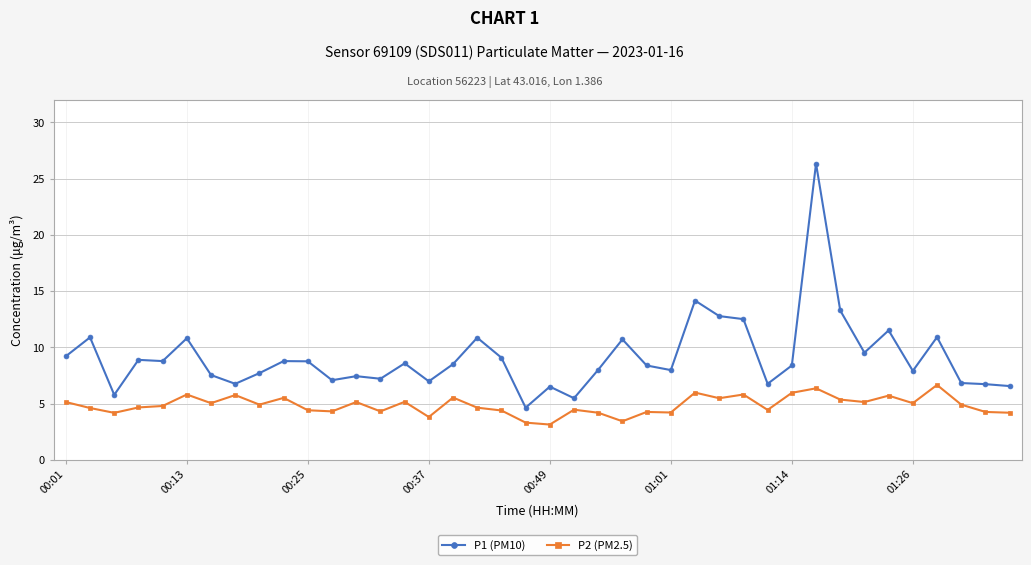

Which series has the widest spread of values?

P1 (PM10)